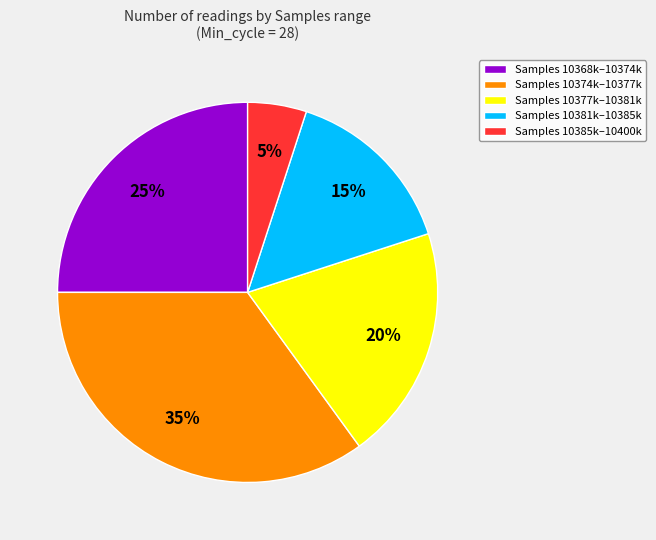

To the nearest percent, what is the average slice percentage?

20%